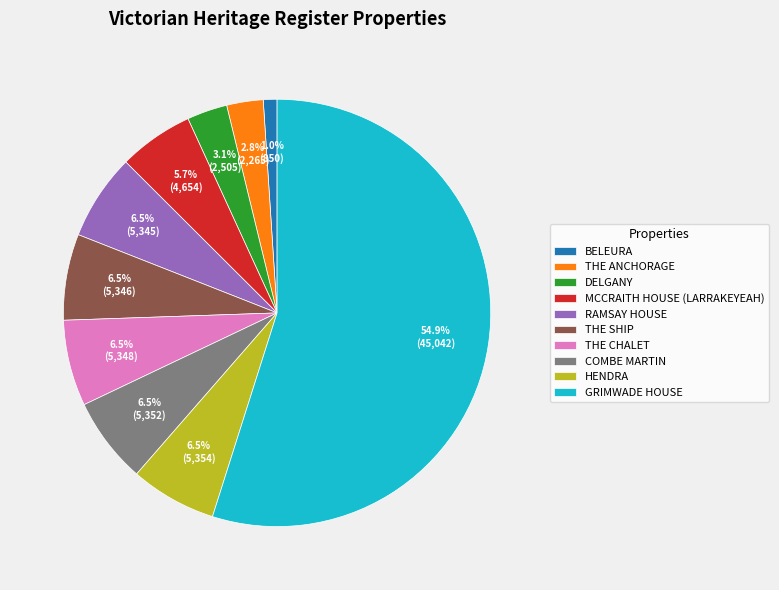

The GRIMWADE HOUSE slice represents 62% of the pie. True or false?

False